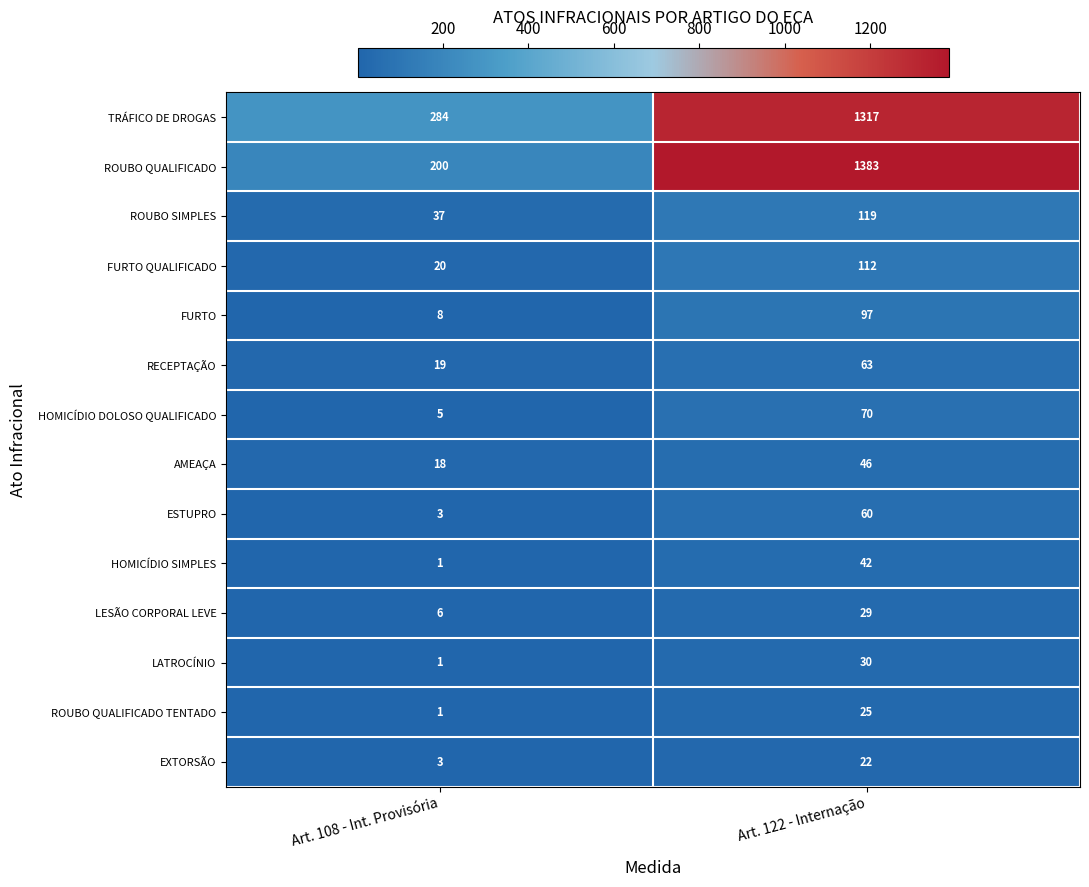

What is the maximum value shown in the chart?

1383